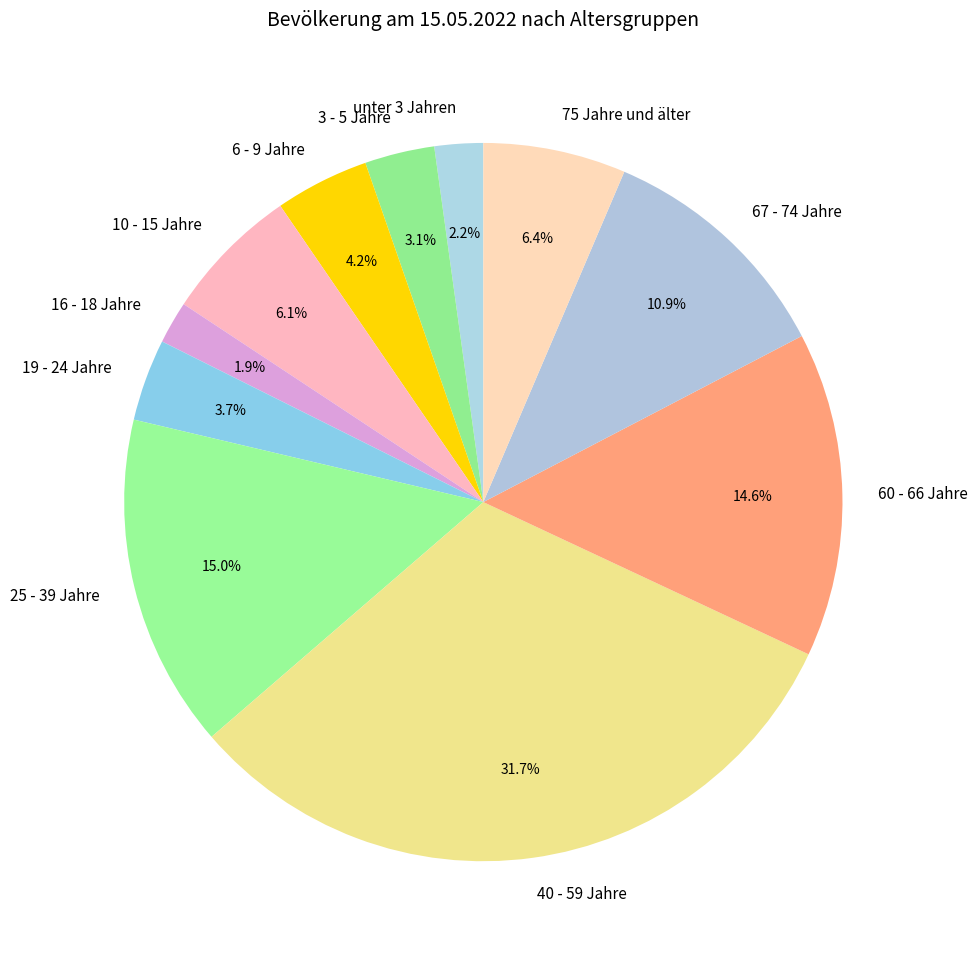

Is there a majority slice in this chart?

No